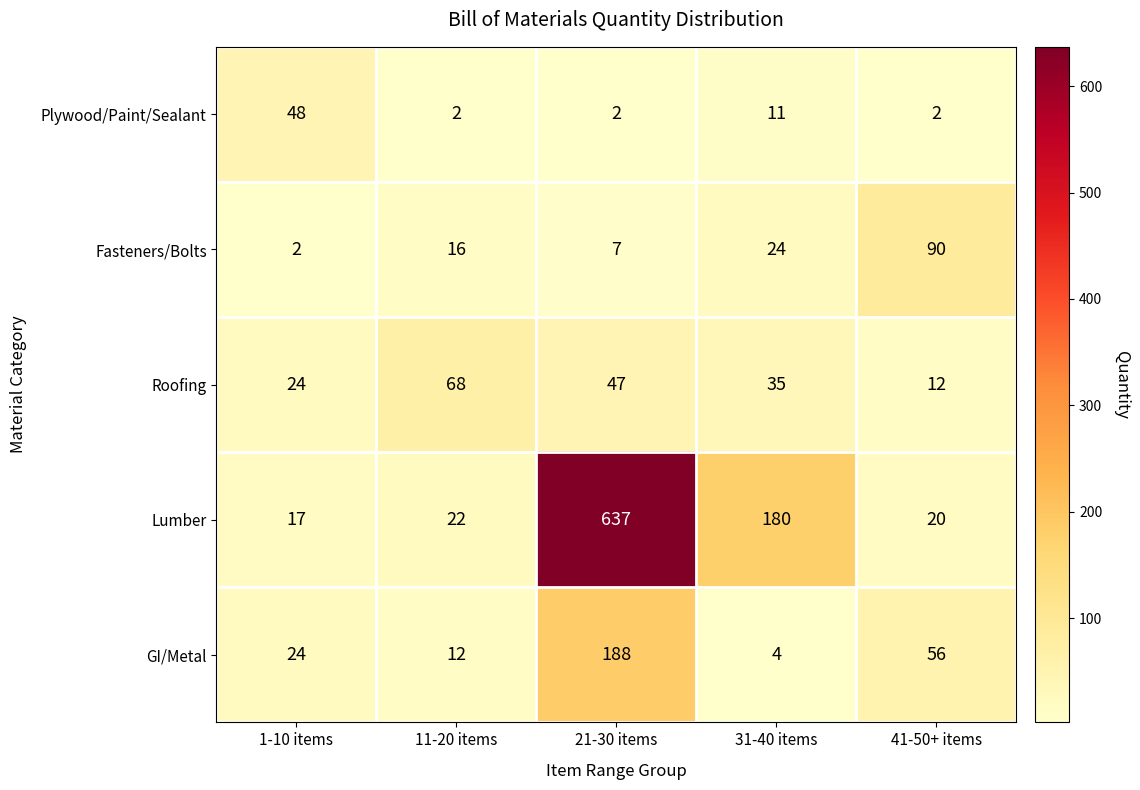

What is the sum of the Roofing values at 1-10 items and 21-30 items?

71